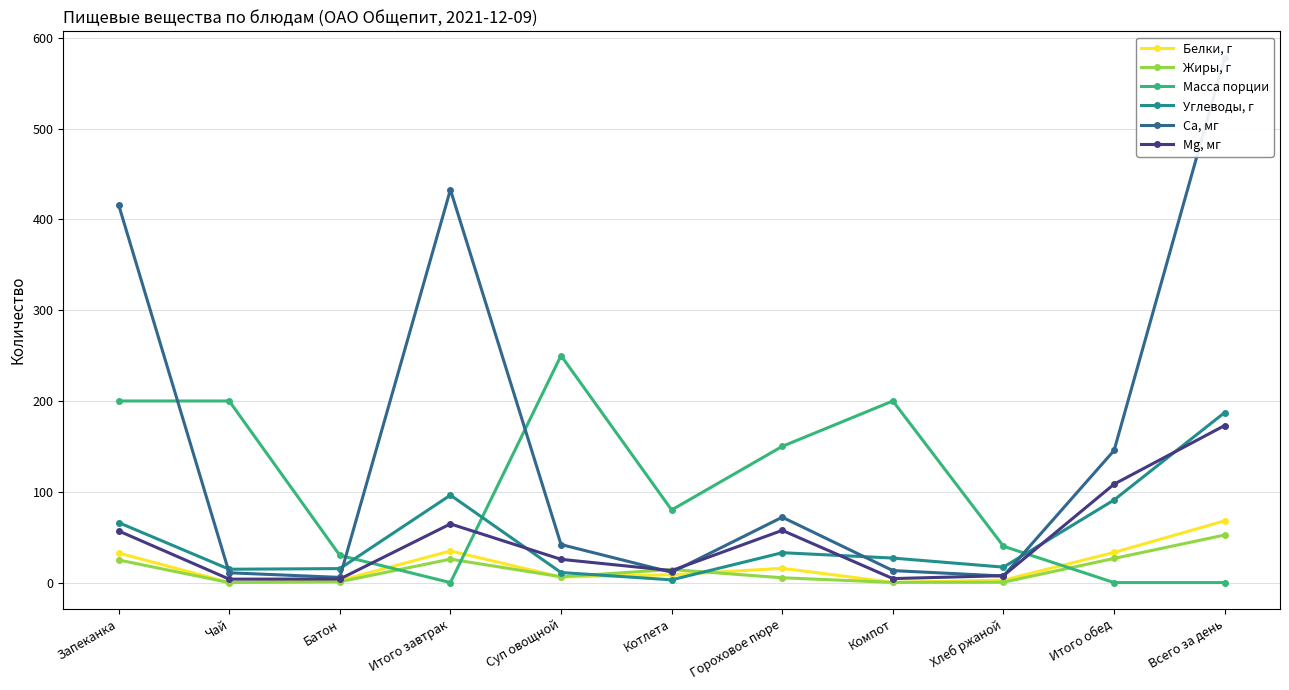

What is the average value of the Углеводы, г series?

51.1